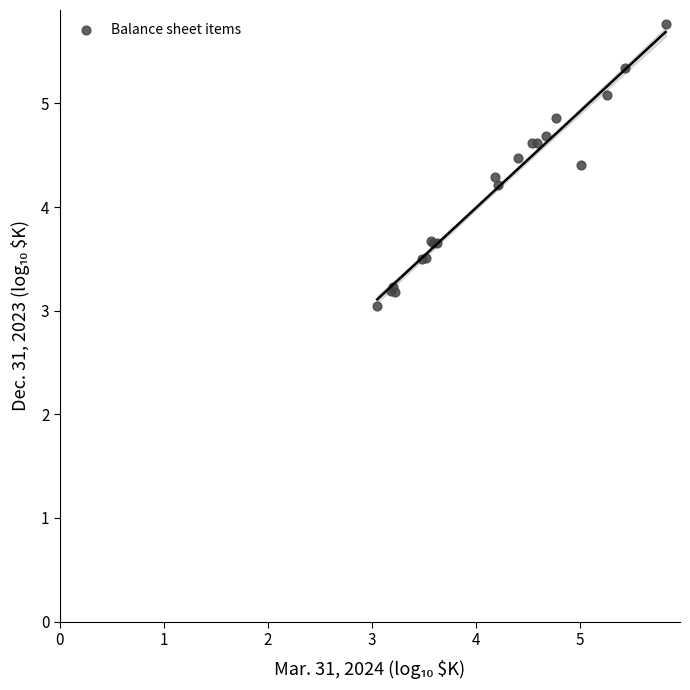

What Y value in the scatter plot is closest to 4?

4.2